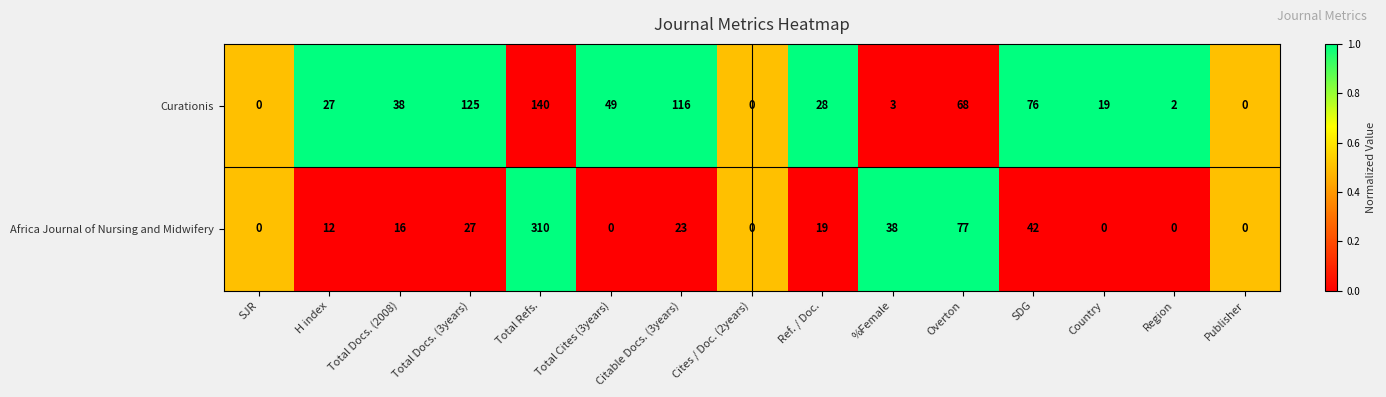

Rank the series by their maximum value, from highest to lowest.

Africa Journal of Nursing and Midwifery, Curationis